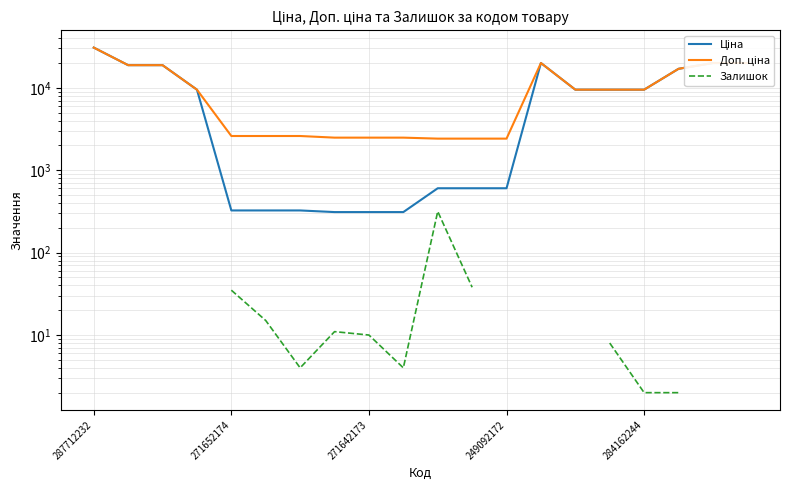

Which series has the widest spread of values?

Ціна